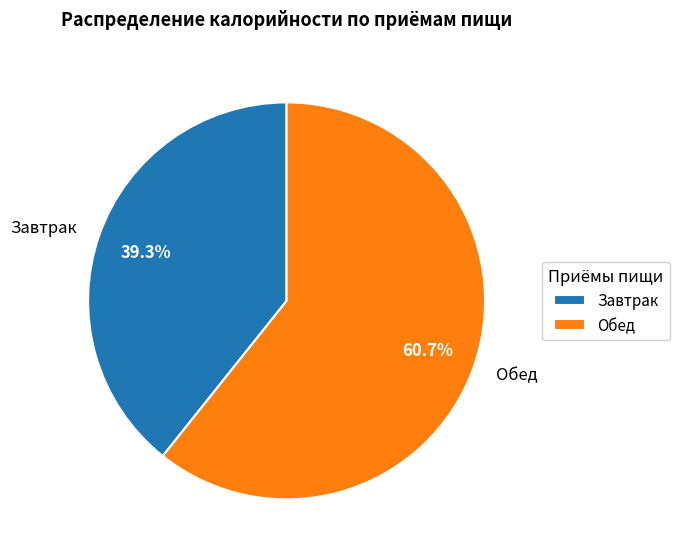

Count the number of slices in the pie.

2